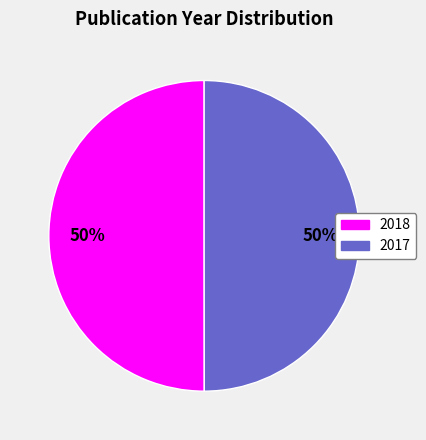

To the nearest percent, what is the average slice percentage?

50%